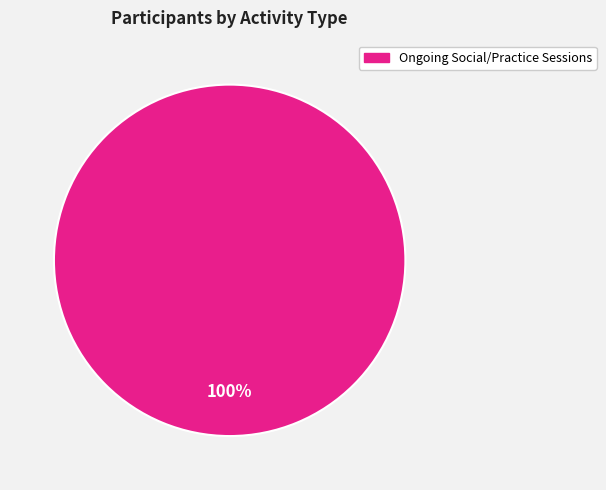

Is there any slice that represents more than half of the pie?

Yes